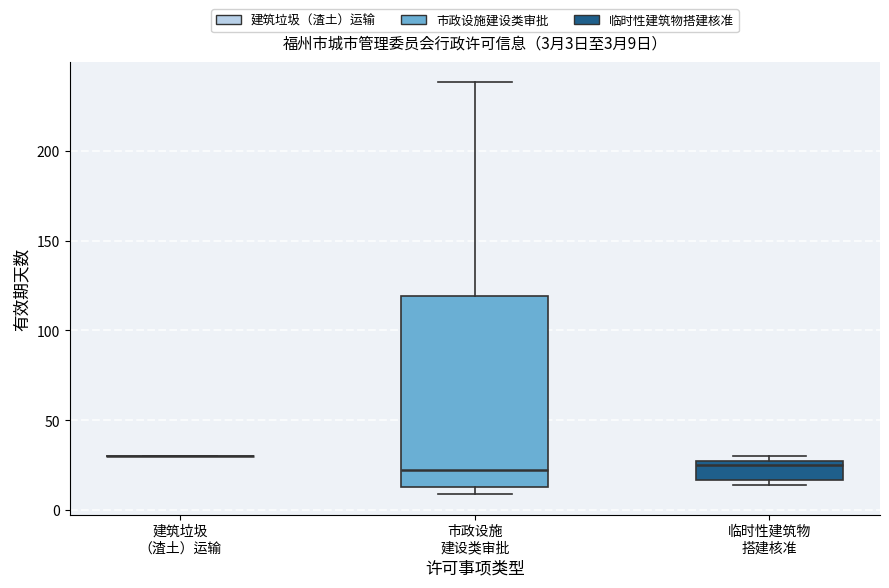

Which box is the tallest, from its lower edge to its upper edge?

市政设施 建设类审批